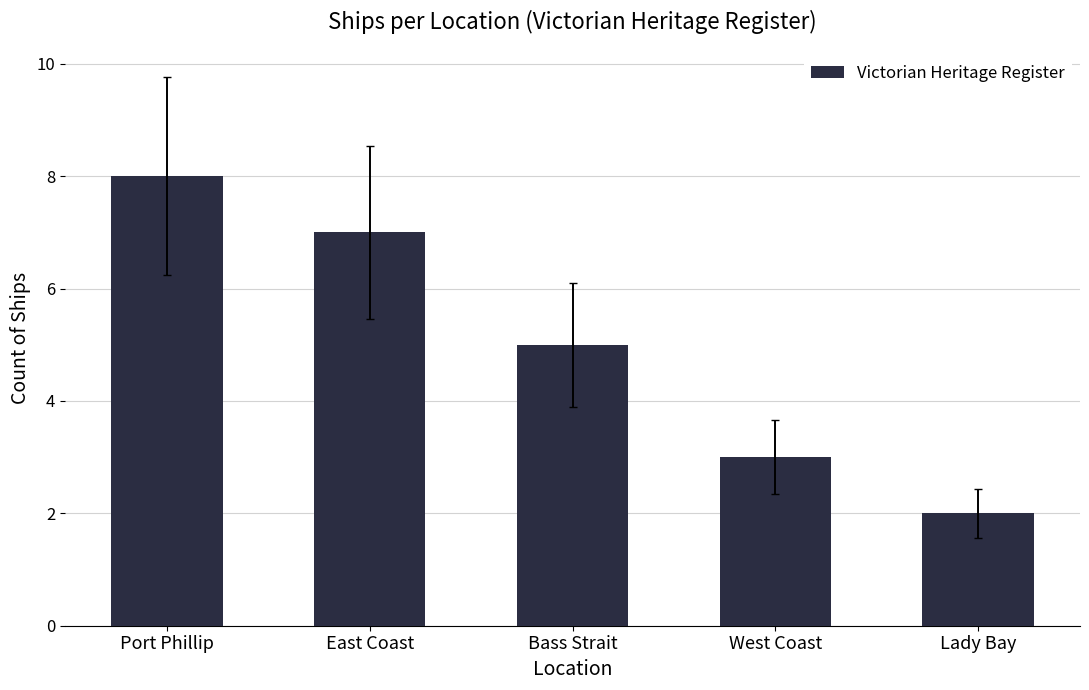

Reading left to right, extract all data points from this chart.

8	7	5	3	2